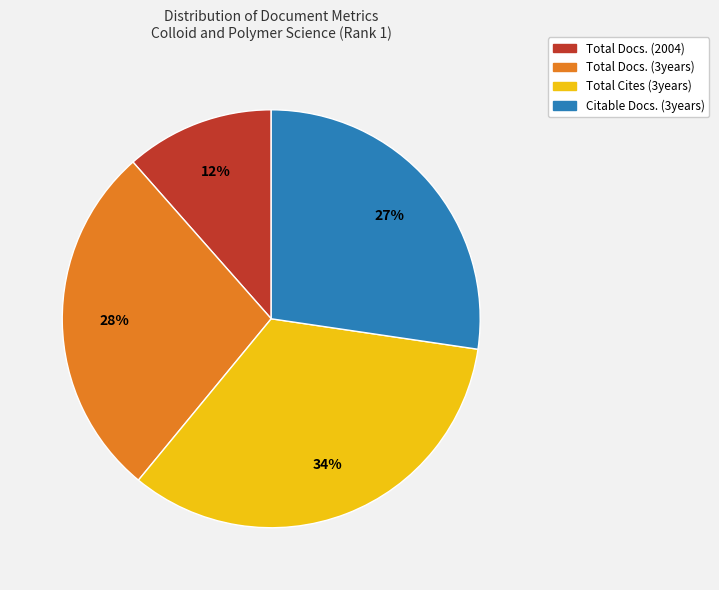

Is there a majority slice in this chart?

No